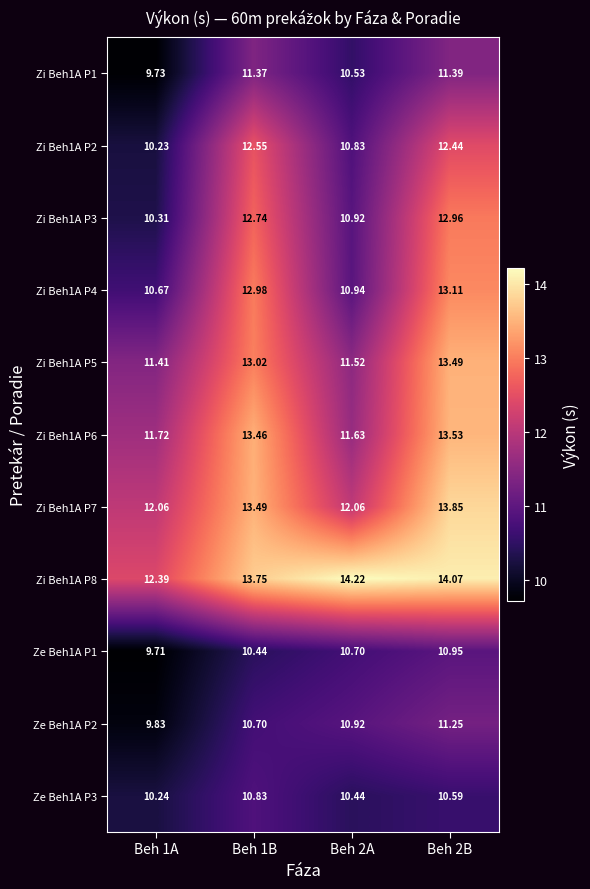

Is the value of Zi Beh1A P2 at Beh 2B greater than the value of Ze Beh1A P1 at Beh 1A?

Yes